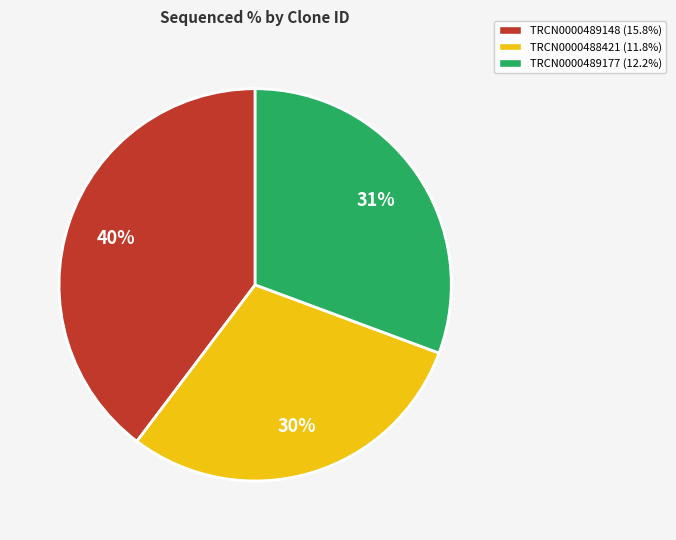

Rank the categories by value from lowest to highest.

TRCN0000488421, TRCN0000489177, TRCN0000489148